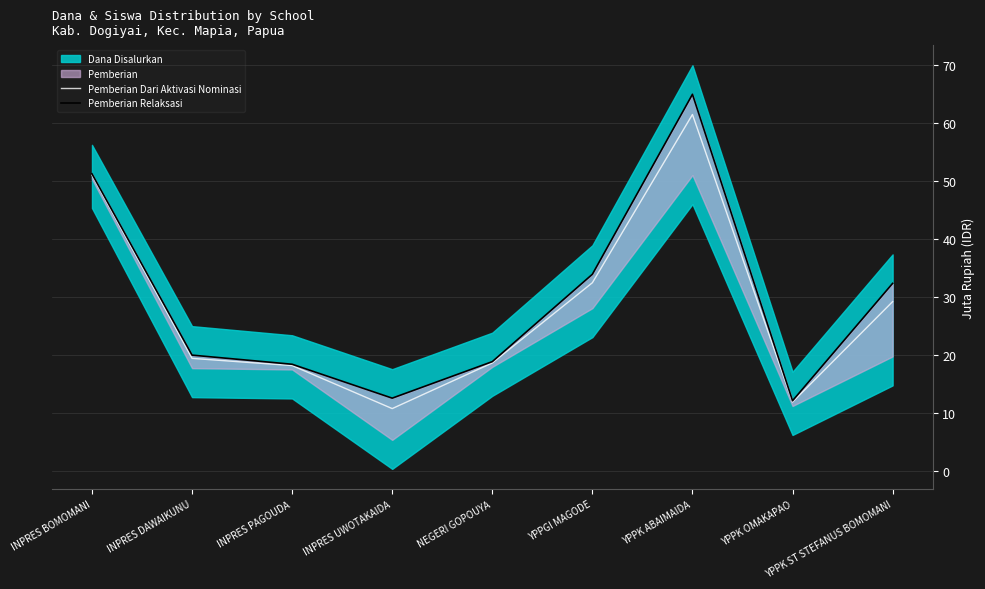

True or false: Pemberian Relaksasi and Pemberian Dari Aktivasi Nominasi intersect in this chart.

False